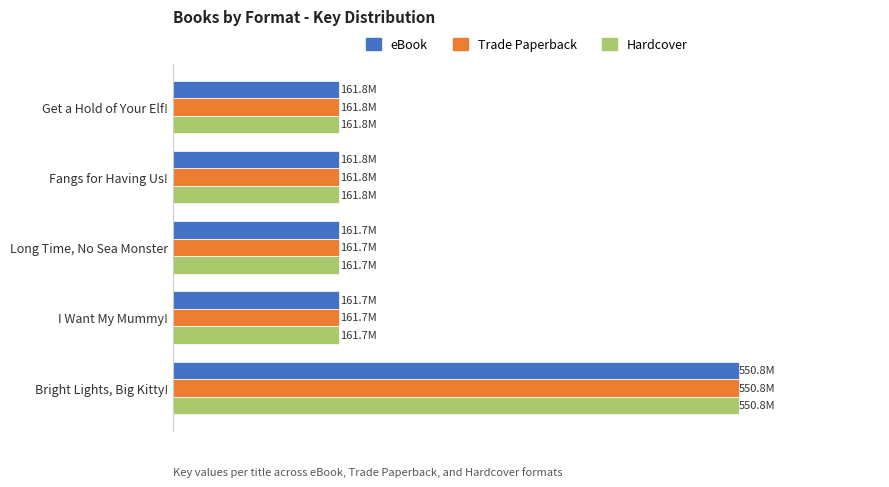

Which series has the largest total across all categories?

eBook